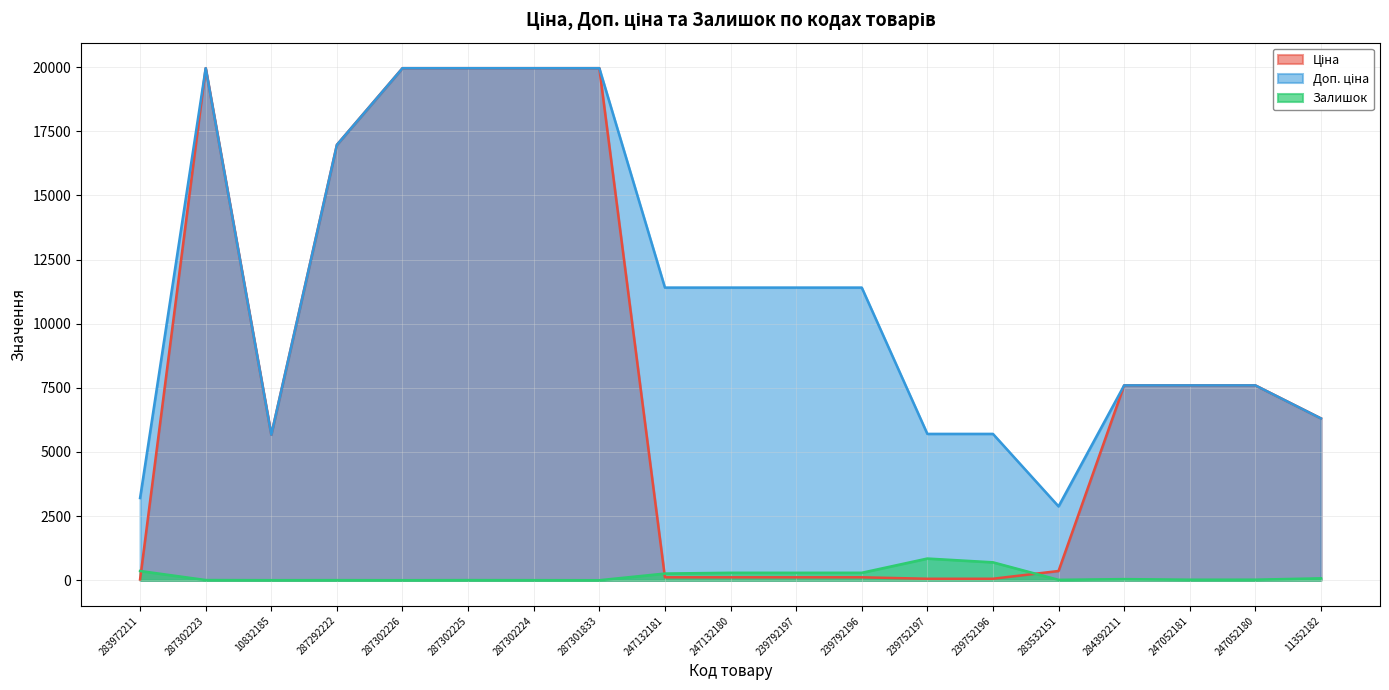

At which category does Залишок reach its first local valley?

10832185